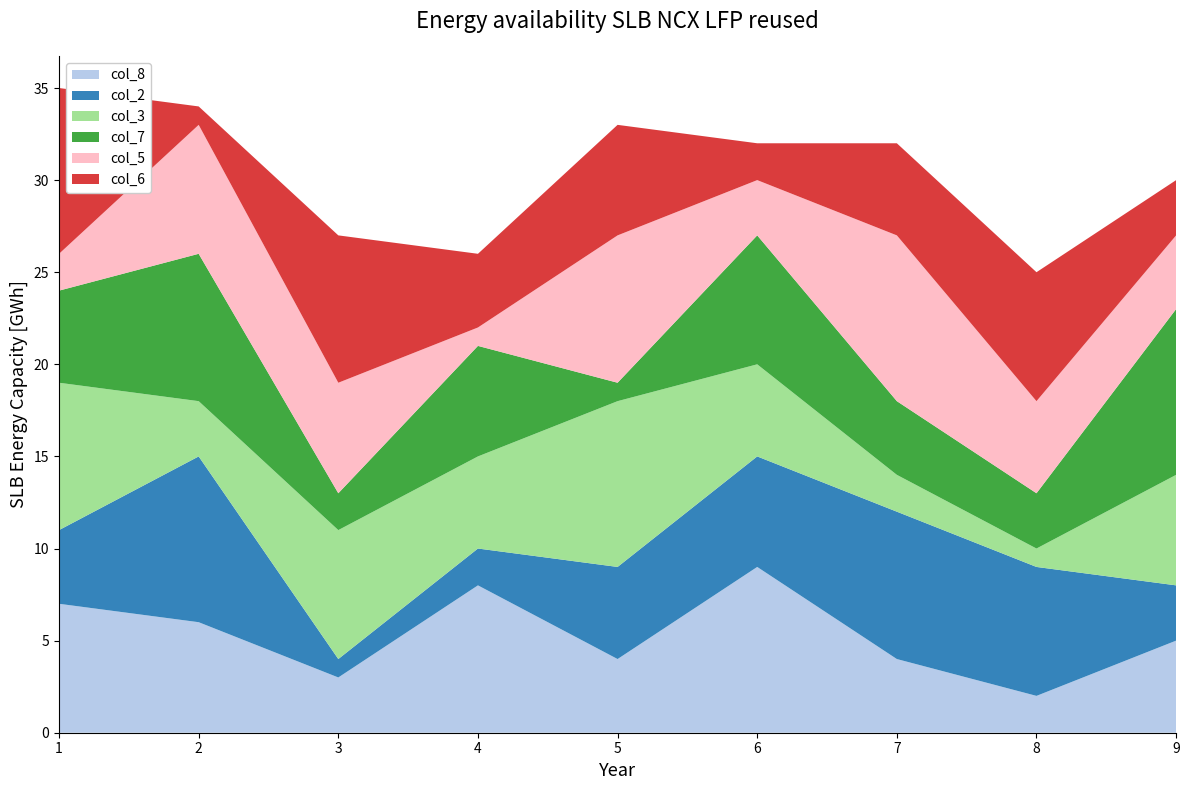

Reading left to right, list all the values displayed in this chart.

col_8: 7	6	3	8	4	9	4	2	5
col_2: 4	9	1	2	5	6	8	7	3
col_3: 8	3	7	5	9	5	2	1	6
col_7: 5	8	2	6	1	7	4	3	9
col_5: 2	7	6	1	8	3	9	5	4
col_6: 9	1	8	4	6	2	5	7	3